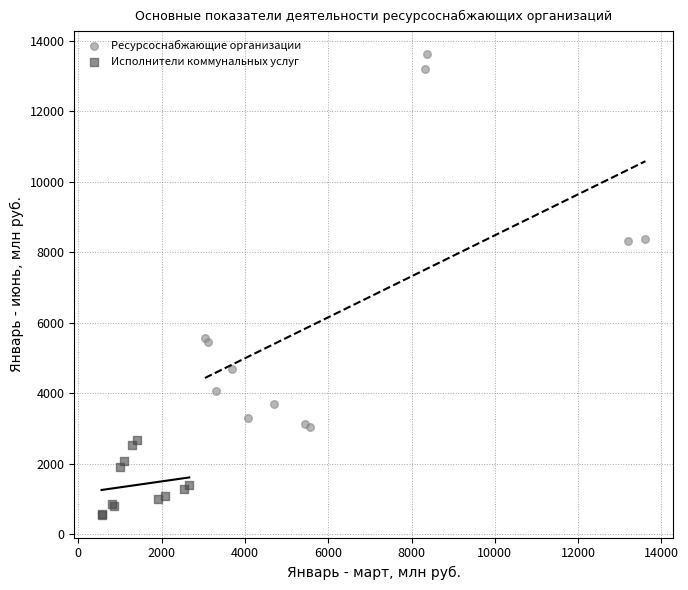

Which series reaches the maximum Y coordinate?

Ресурсоснабжающие организации